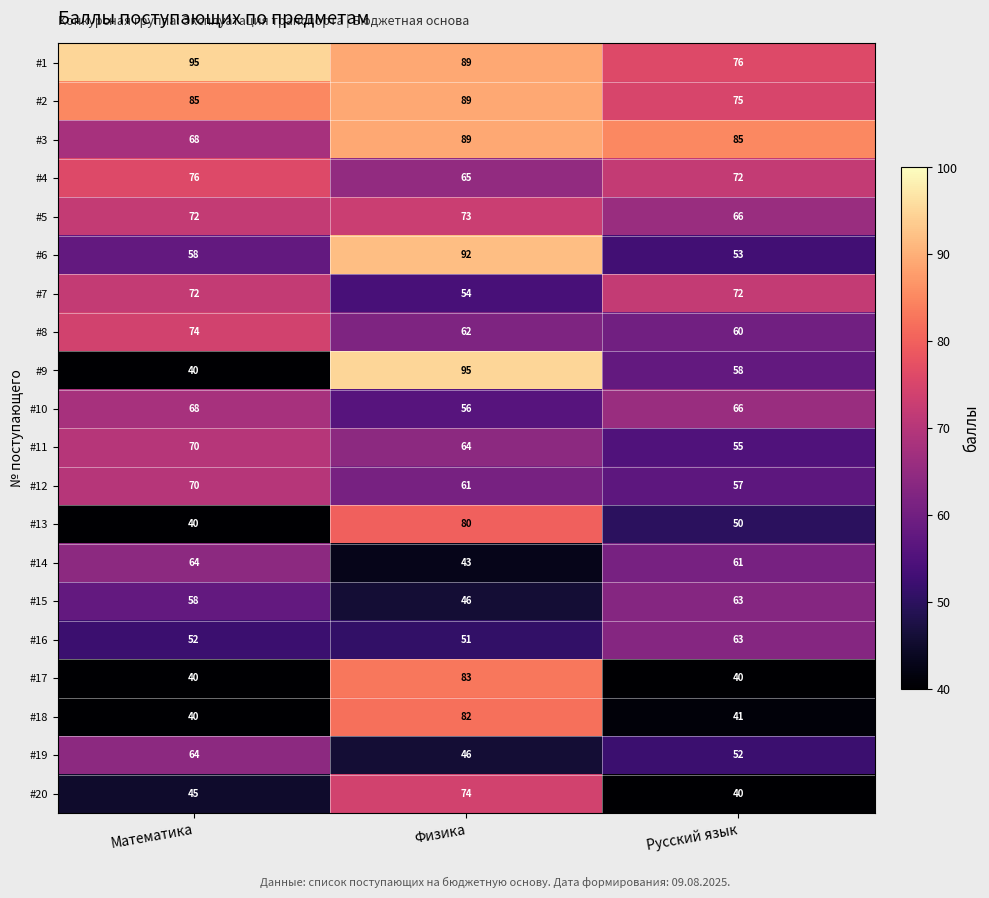

At which label does #1 reach its peak?

Математика